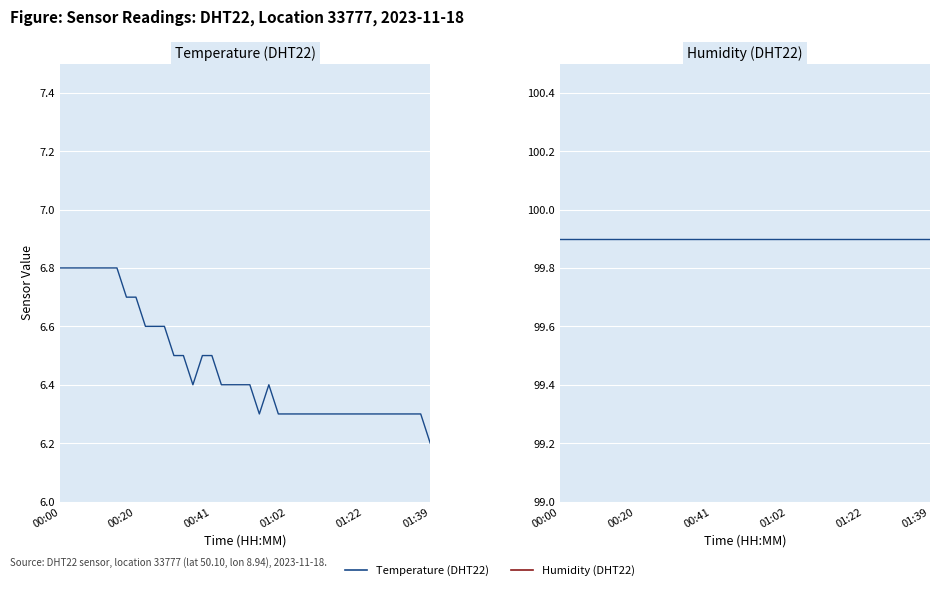

What is the sum of the Temperature (DHT22) values at 8 and 21?

13.0